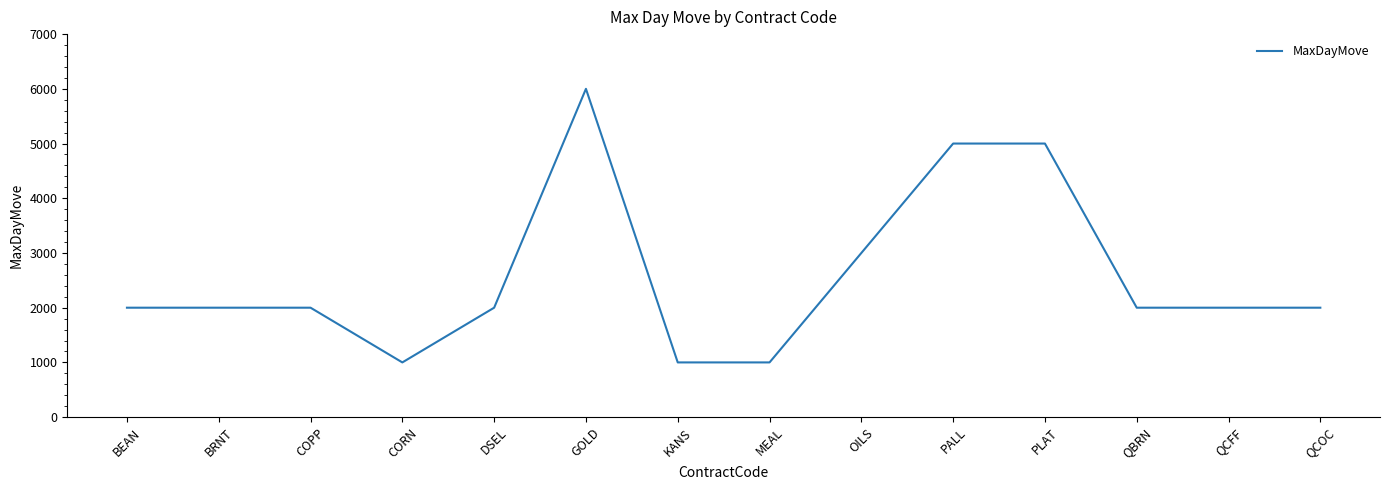

At which category does the chart reach its peak across all series?

GOLD